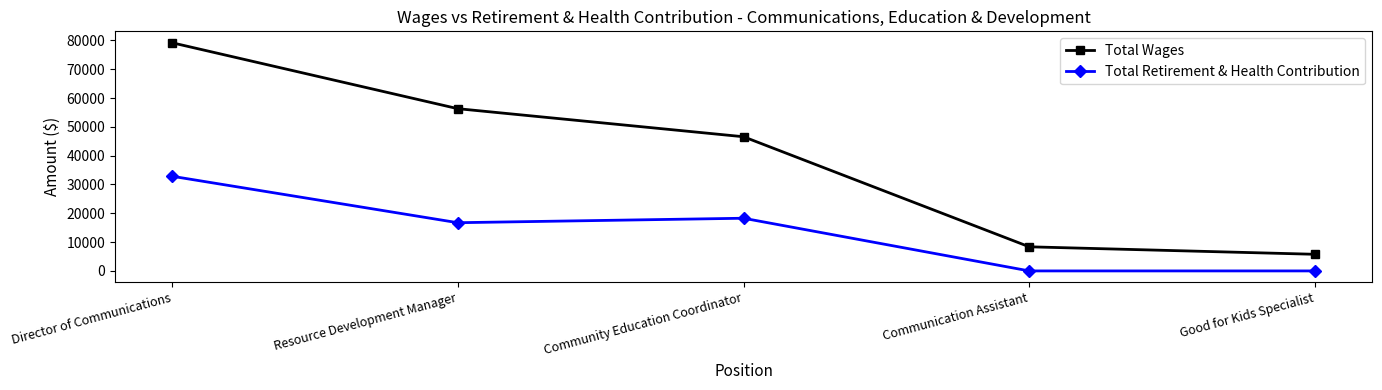

At which category does the chart reach its peak across all series?

Director of Communications